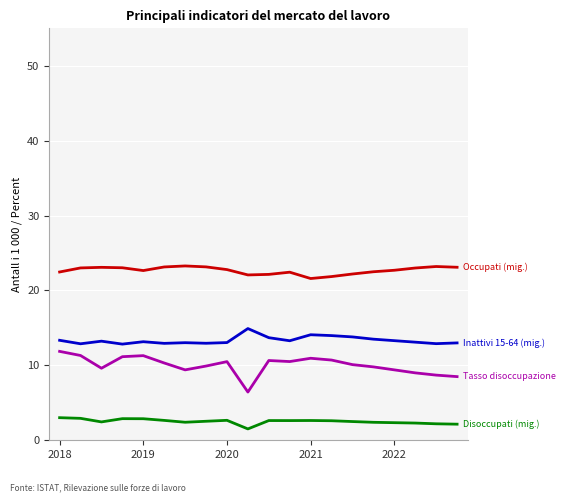

What is the difference between the maximum and minimum values in the Tasso di disoccupazione series?

5.4